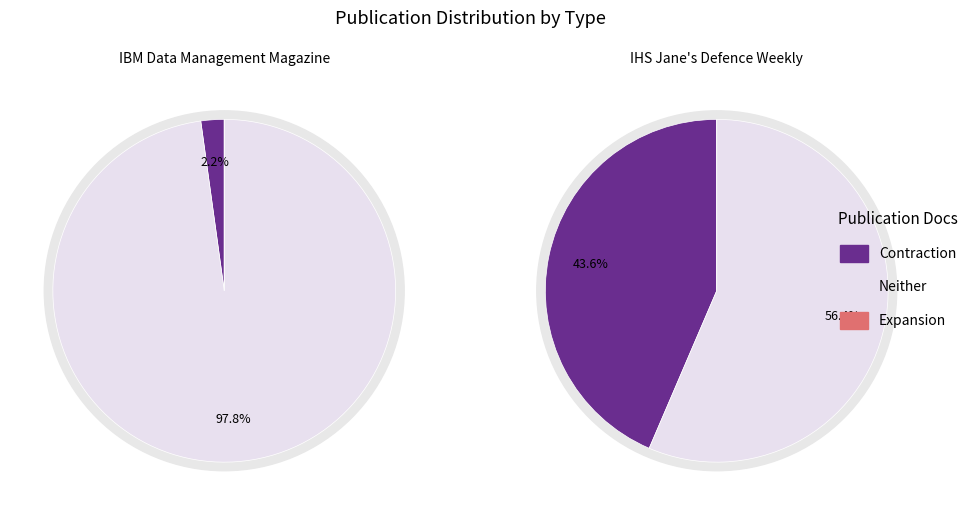

Which series has the largest range (max minus min)?

Contraction